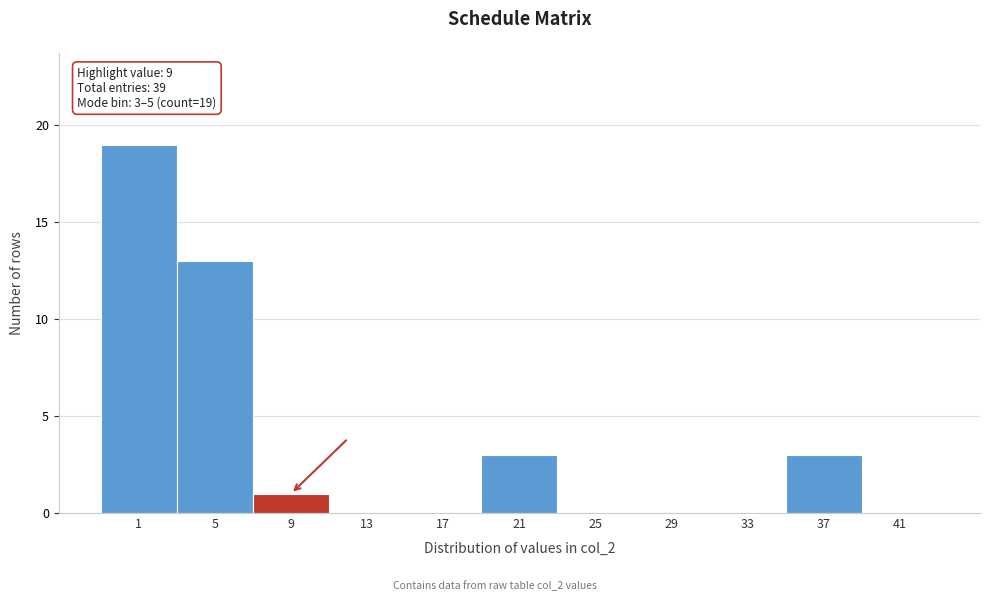

Reading left to right, list all the values displayed in this chart.

1=19	5=13	9=1	13=0	17=0	21=3	25=0	29=0	33=0	37=3	41=0